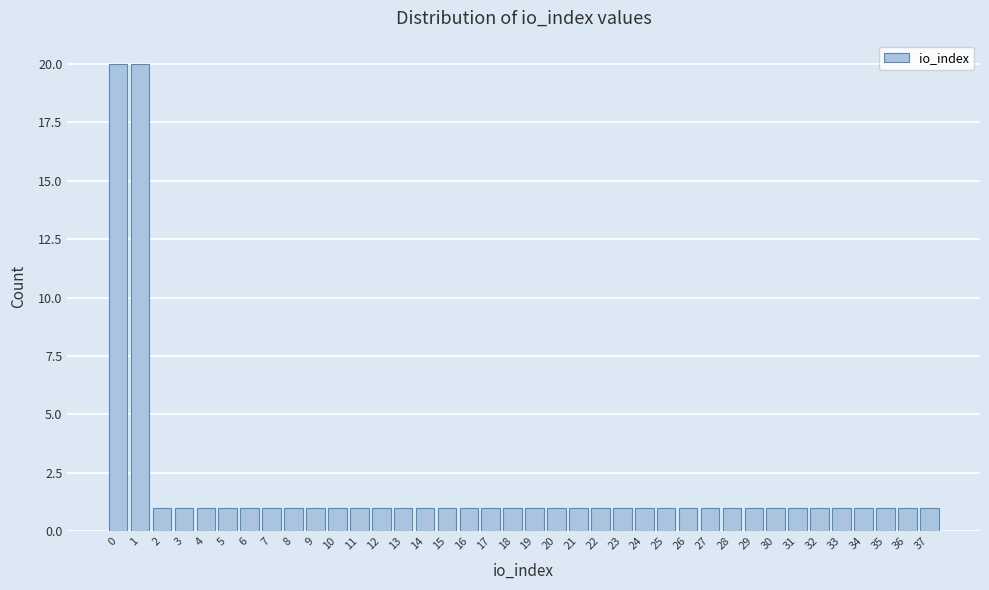

What is the height of the bar covering 3.5 to 4.5 on the x-axis? The values are not printed on the chart, so give them approximately, as read against the axis.

1